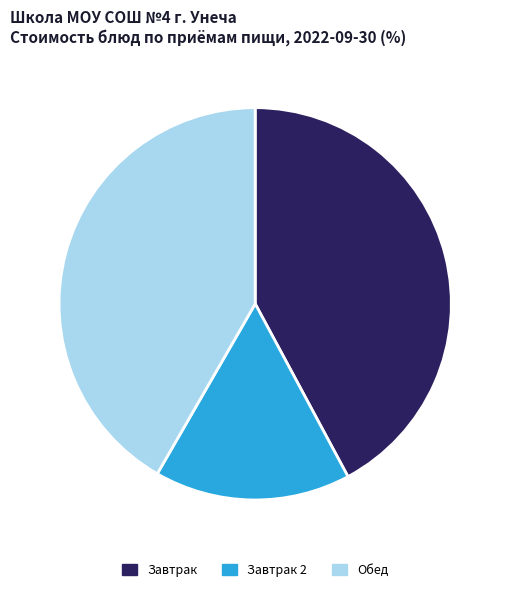

What is the smallest slice in the pie chart?

Завтрак 2